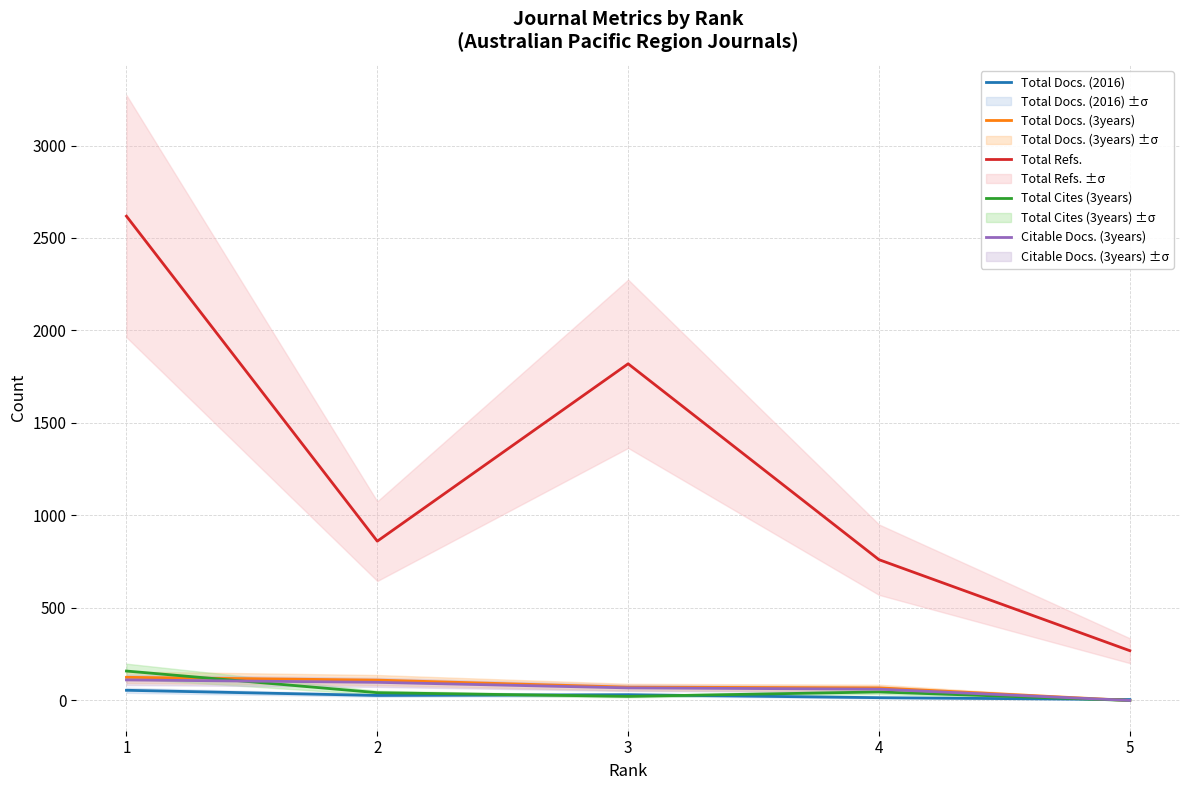

The value of Total Cites (3years) at 1 is 159. True or false?

True